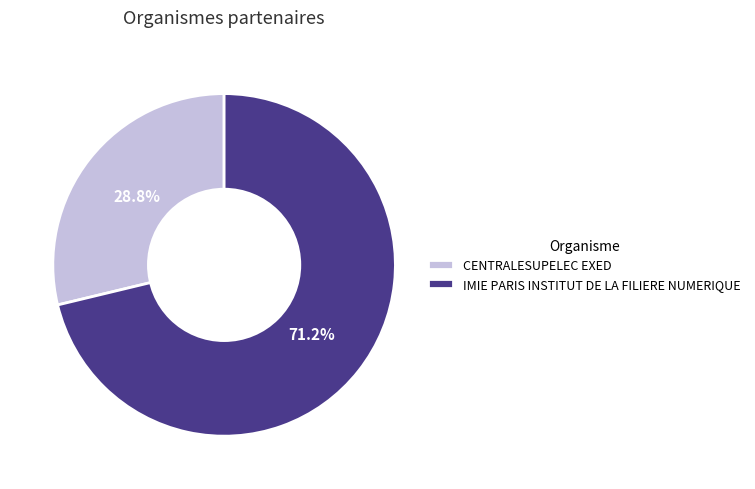

How many slices are in this pie chart?

2